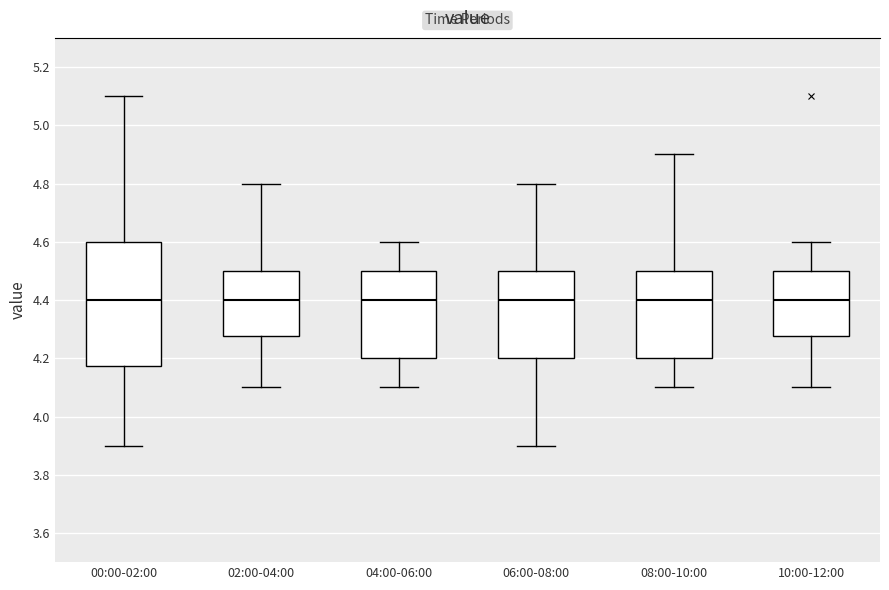

Reading left to right, transcribe this box plot: for each box, give where its median line is, the range the box spans, and where its two whiskers end, as read against the y-axis. The values are not printed on the chart, so give them approximately, as read against the axis.

00:00-02:00: median 4.40, box 4.18 to 4.60, whiskers 3.90 to 5.10
02:00-04:00: median 4.40, box 4.28 to 4.50, whiskers 4.10 to 4.80
04:00-06:00: median 4.40, box 4.20 to 4.50, whiskers 4.10 to 4.60
06:00-08:00: median 4.40, box 4.20 to 4.50, whiskers 3.90 to 4.80
08:00-10:00: median 4.40, box 4.20 to 4.50, whiskers 4.10 to 4.90
10:00-12:00: median 4.40, box 4.28 to 4.50, whiskers 4.10 to 4.60